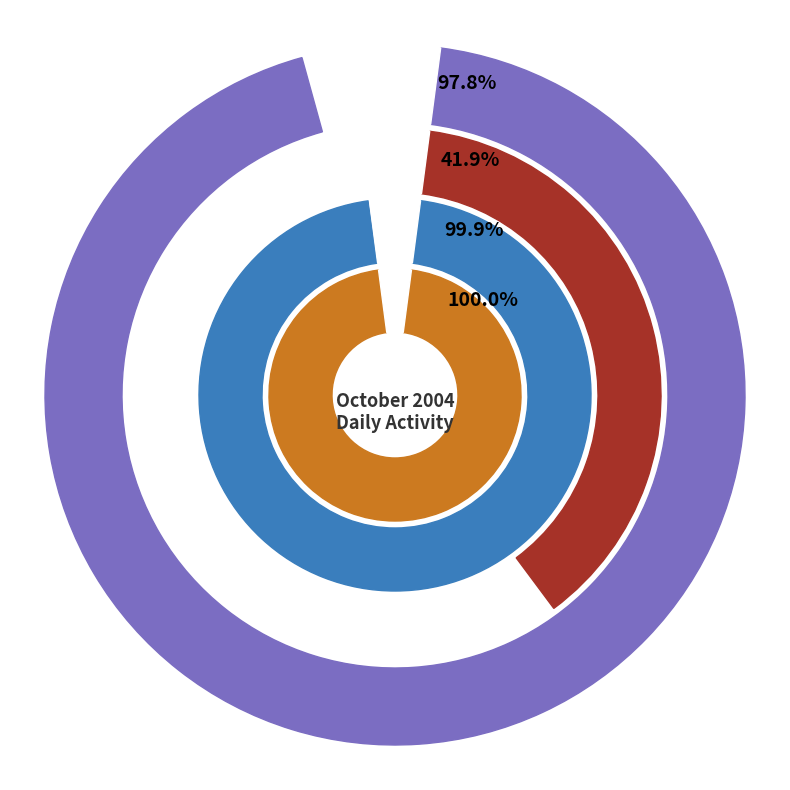

Which series has the largest range (max minus min)?

iMJj